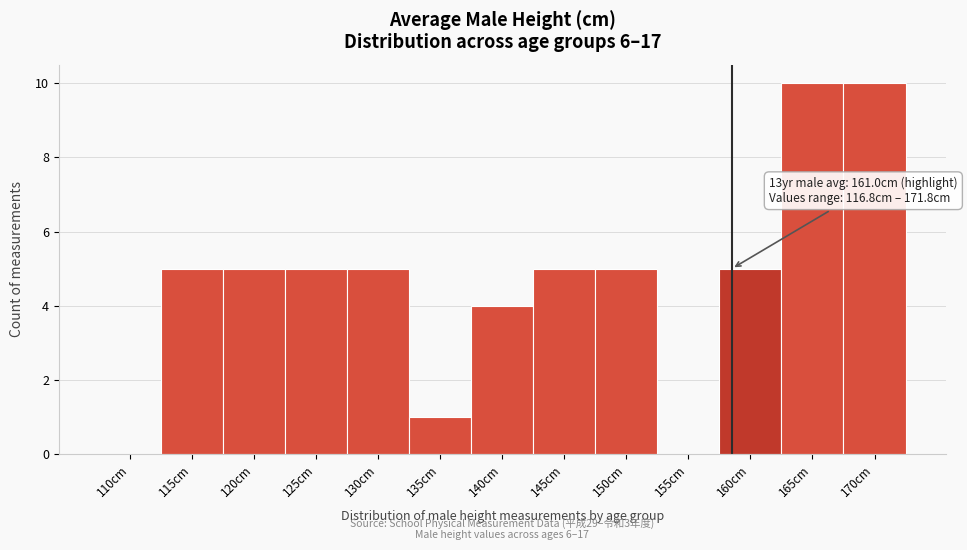

Reading left to right, extract all data points from this chart.

110cm=0	115cm=5	120cm=5	125cm=5	130cm=5	135cm=1	140cm=4	145cm=5	150cm=5	155cm=0	160cm=5	165cm=10	170cm=10